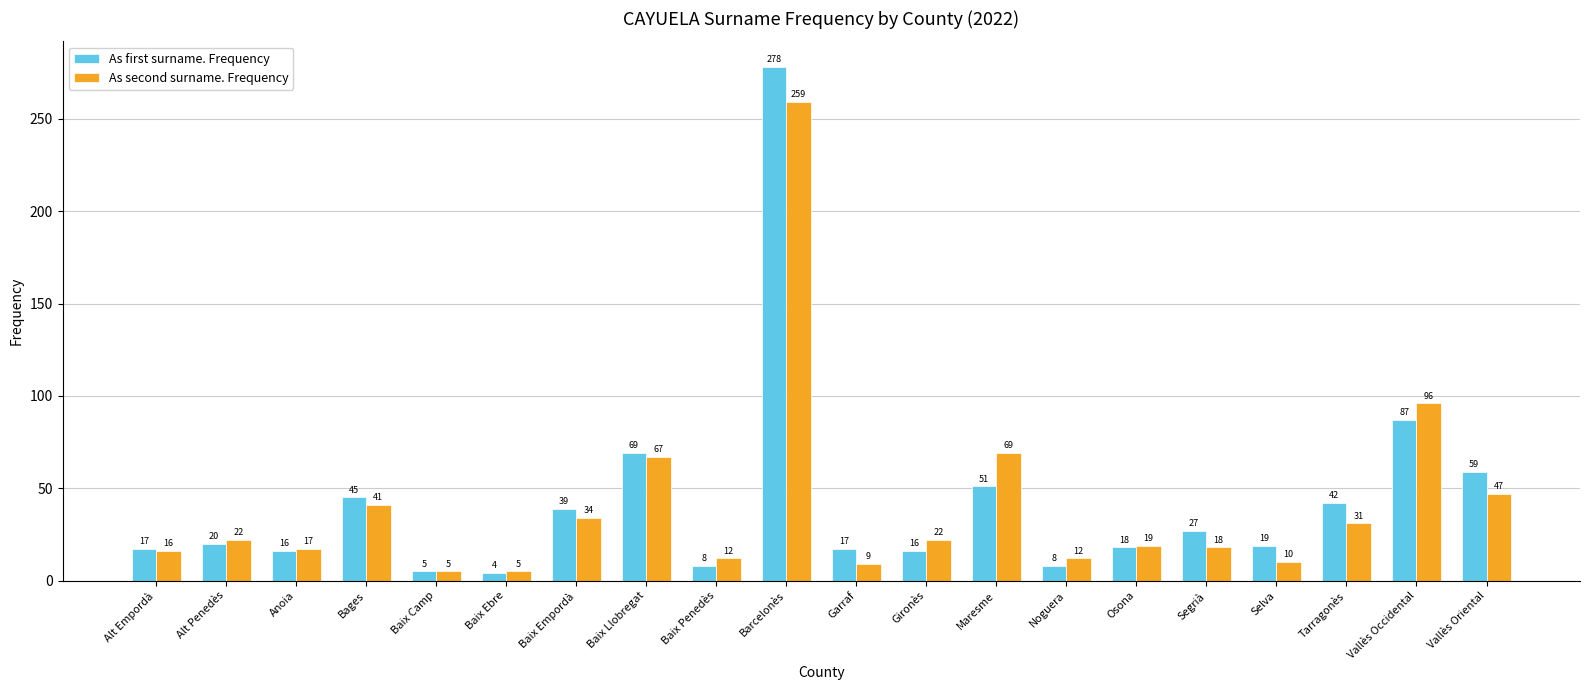

What is the sum of all As second surname. Frequency values?

811